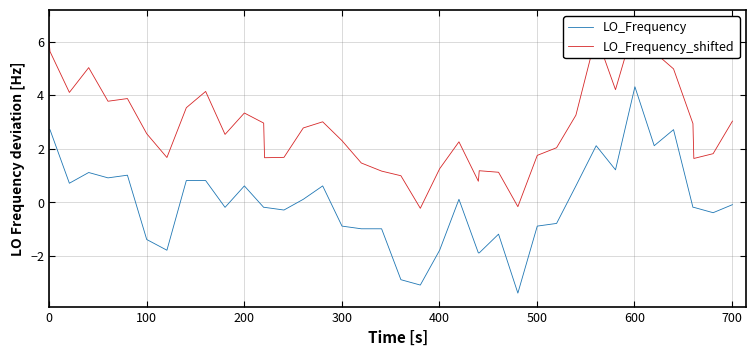

What is the maximum value shown in the chart?

6.7